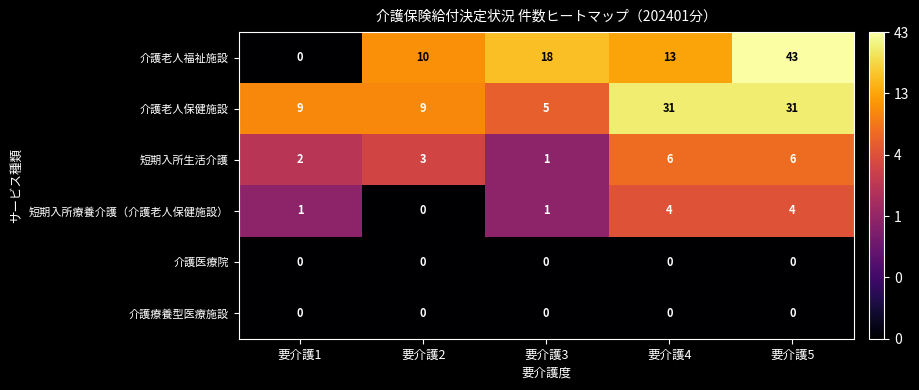

What is the difference between the 介護老人福祉施設 values at 要介護3 and 要介護2?

8